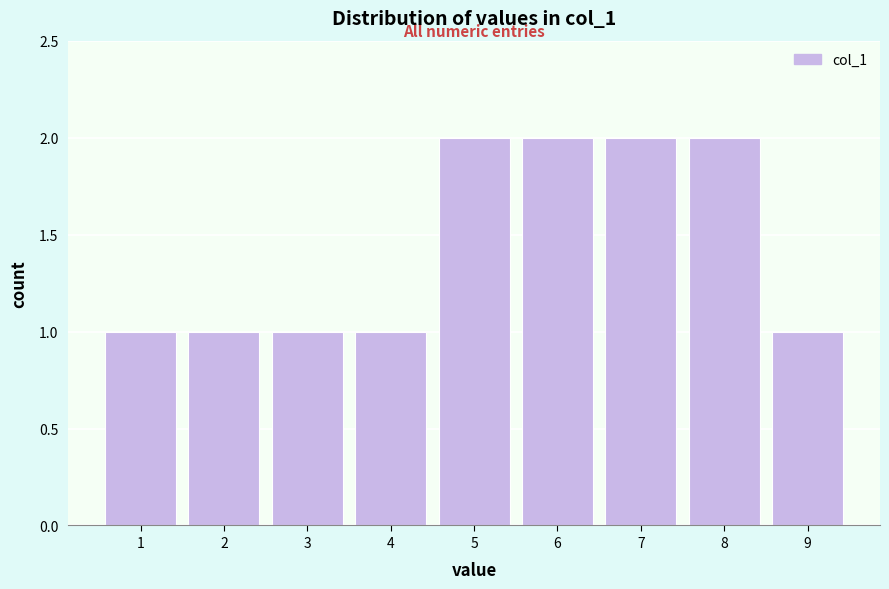

Reading left to right, transcribe all the data shown in this chart.

1=1	2=1	3=1	4=1	5=2	6=2	7=2	8=2	9=1